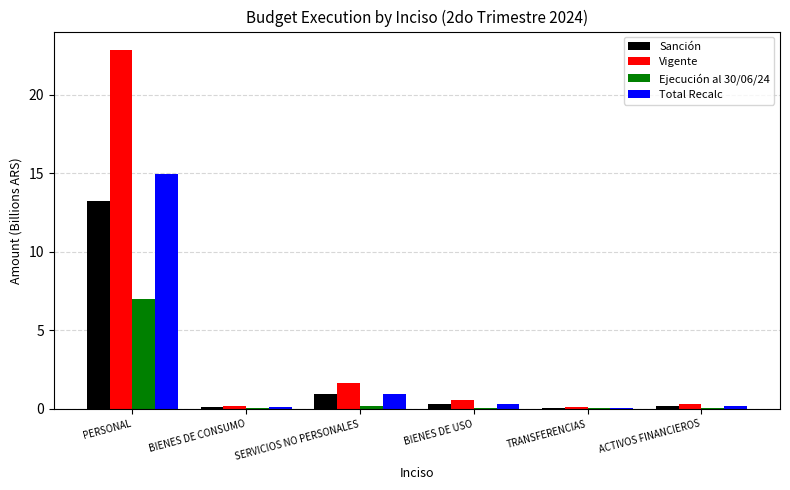

Which series has the largest total across all categories?

Vigente